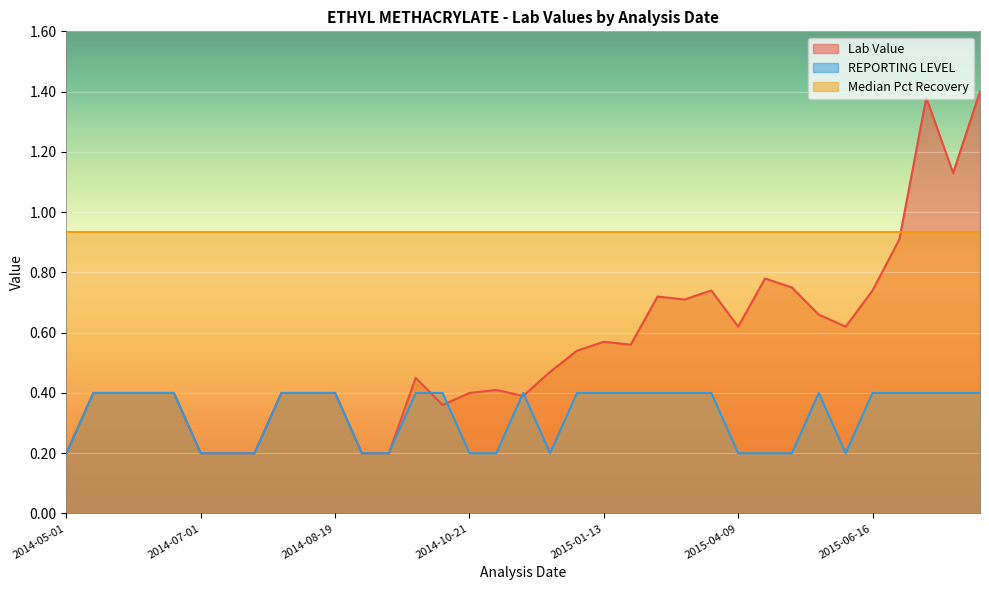

What is the value of the REPORTING LEVEL point at the 28th from the left?

0.2